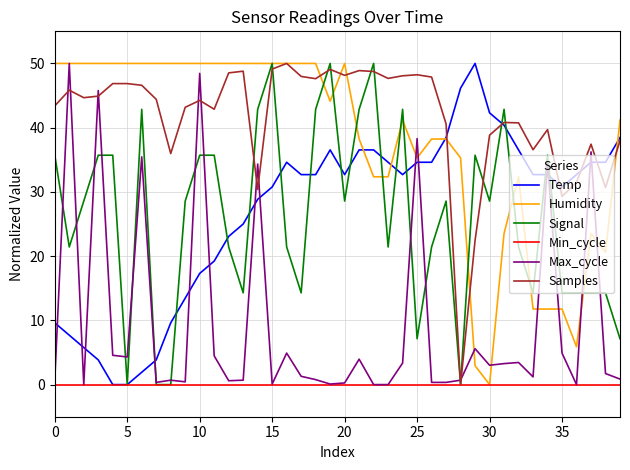

How many values in the Humidity series are below 50?

20